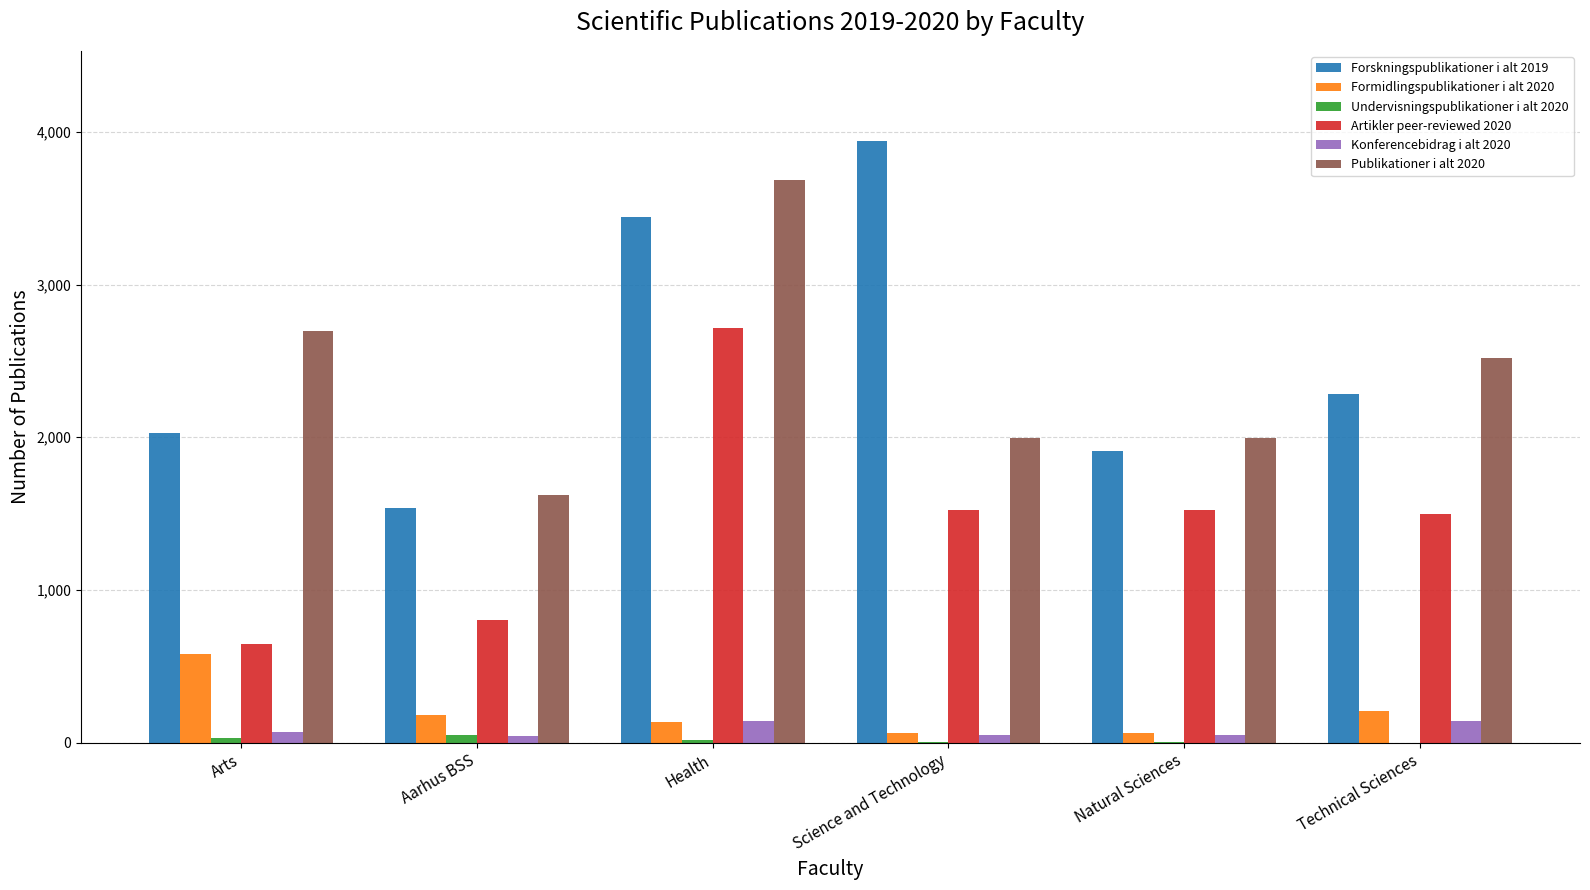

At which category is the sum across all series the highest?

Health